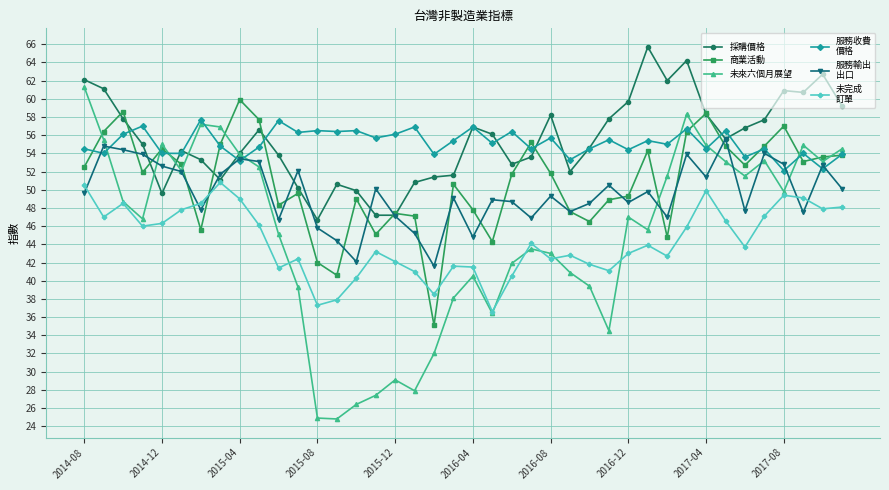

What is the maximum value shown in the chart?

65.7